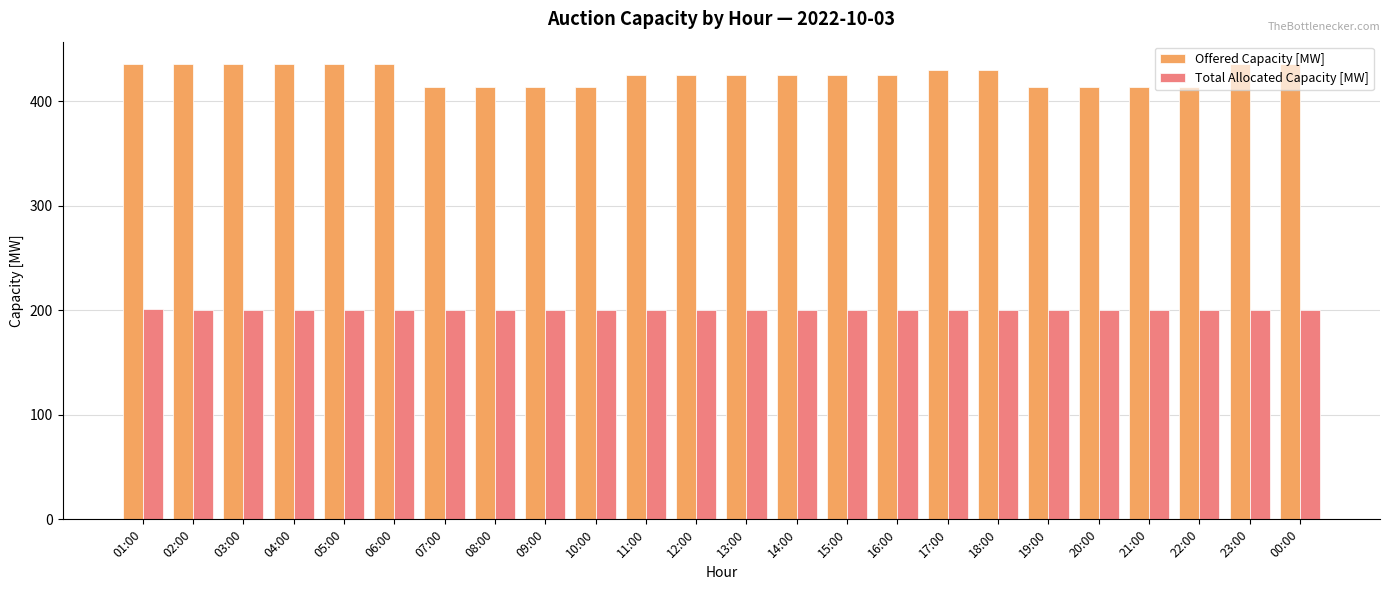

True or false: Total Allocated Capacity [MW] has a value of 263 at 10:00.

False